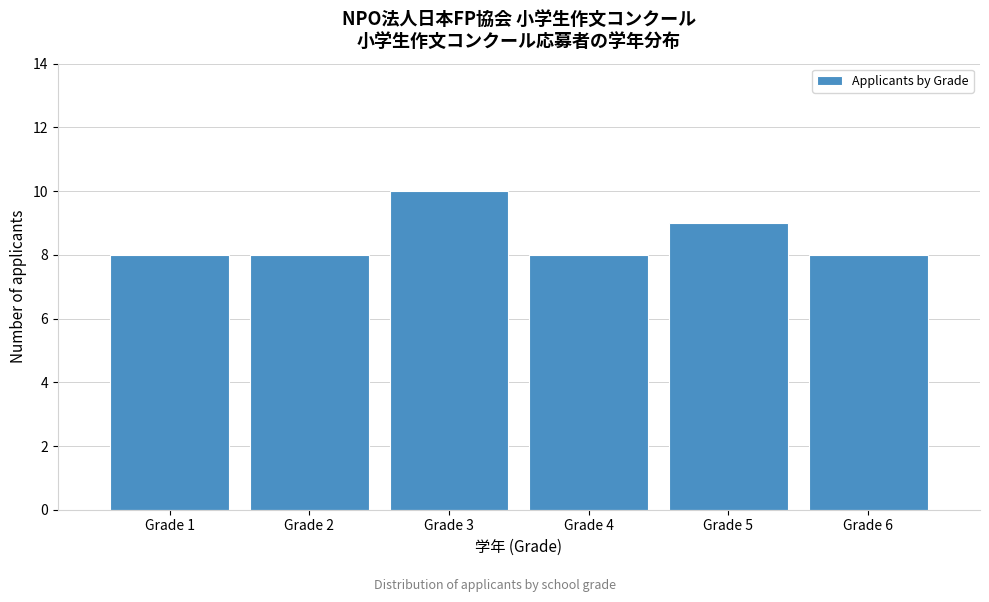

Reading left to right, transcribe all the data shown in this chart.

8	8	10	8	9	8